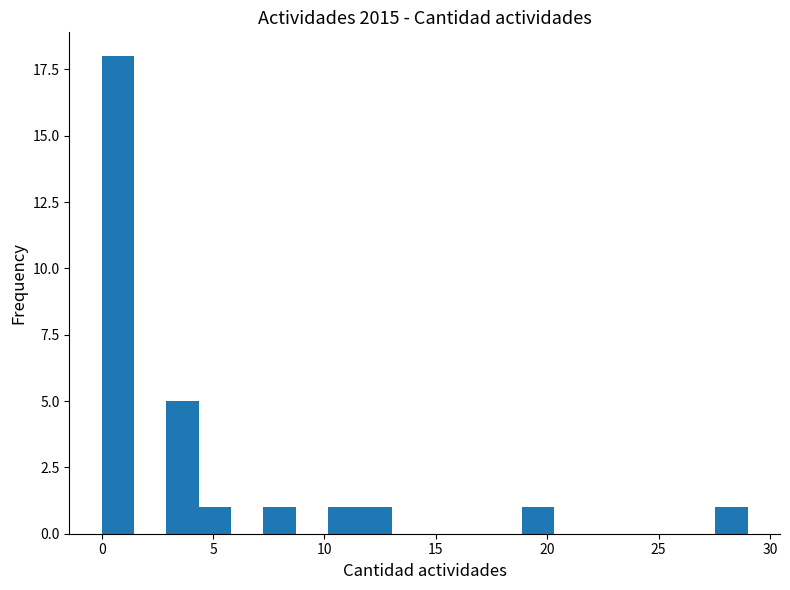

Read against the x-axis, roughly where is the centre of the tallest bar?

0.5